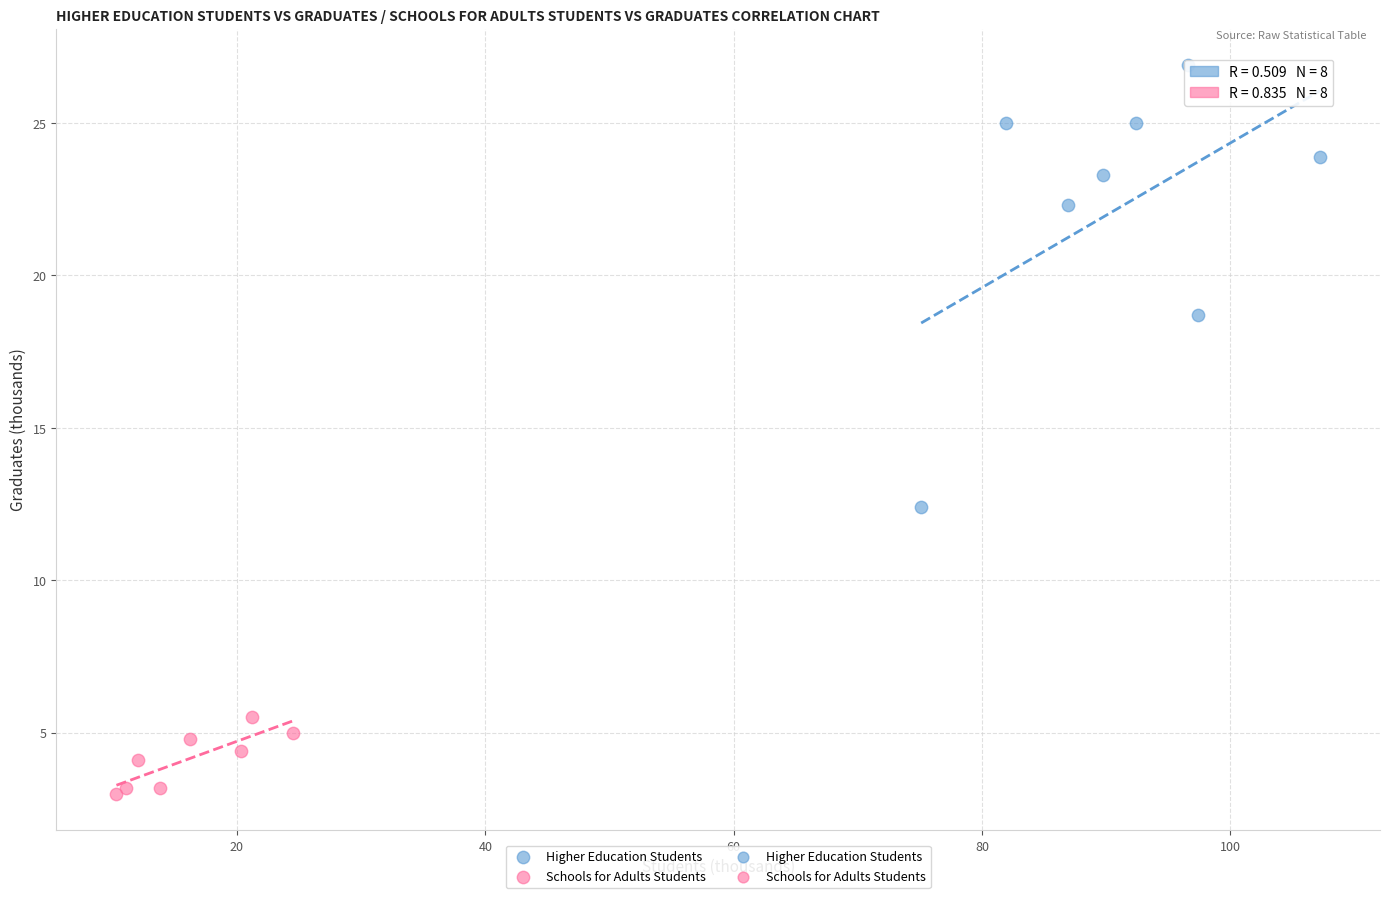

Which series reaches the maximum Y coordinate?

Higher Education Students